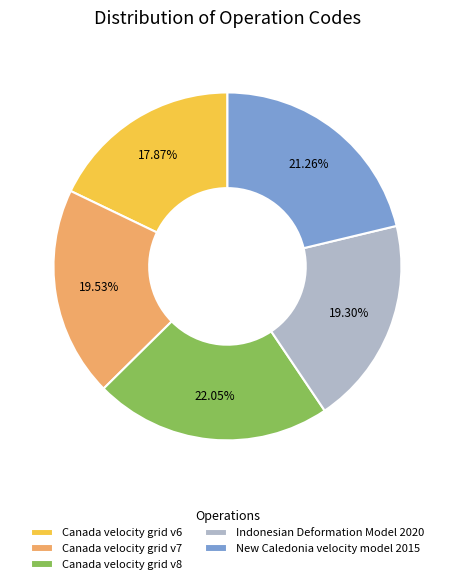

To the nearest percent, what portion does New Caledonia velocity model 2015 represent?

21%